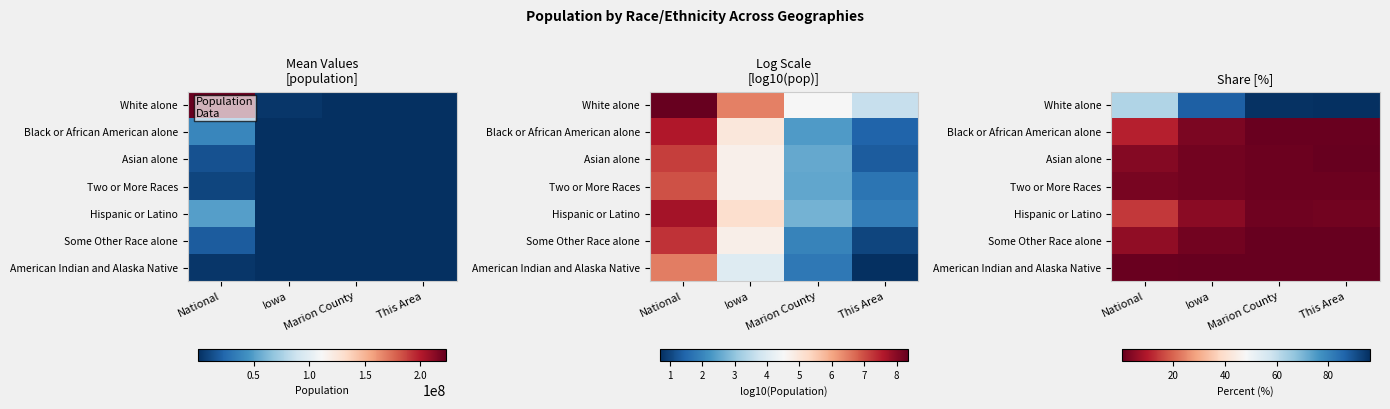

True or false: Asian alone has a value of 1.6 at Marion County.

False